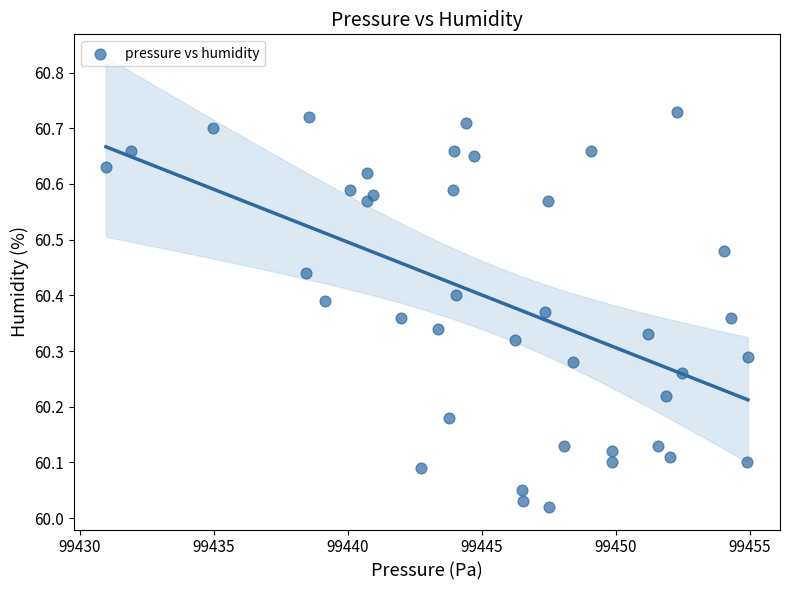

What is the range of Y values (max minus min)?

0.7